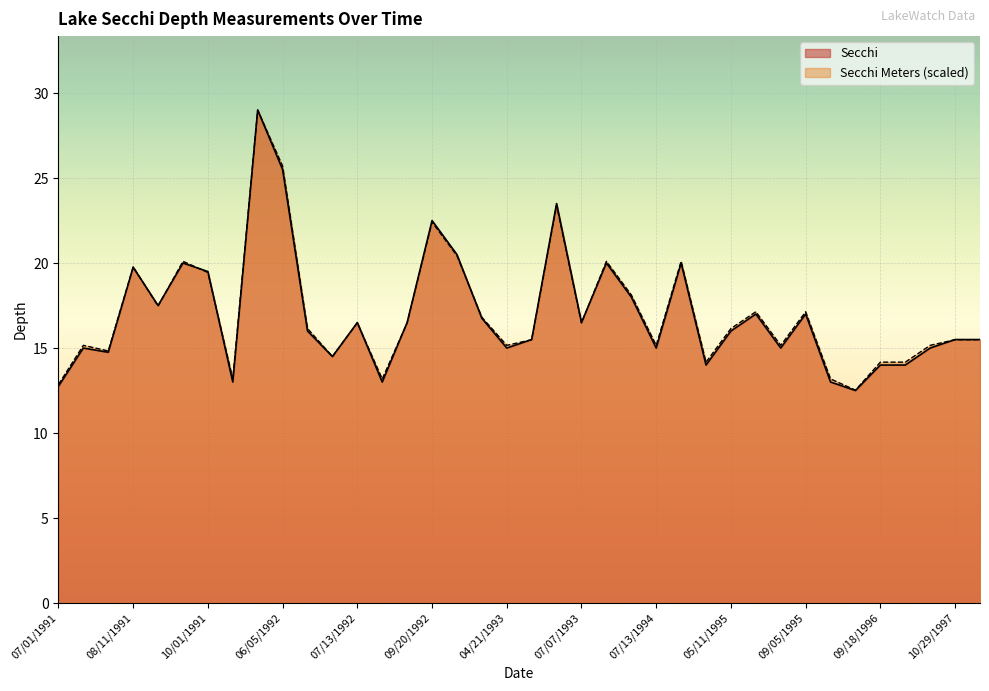

At 07/13/1992, list the series in order from largest to smallest.

Secchi, Secchi Meters